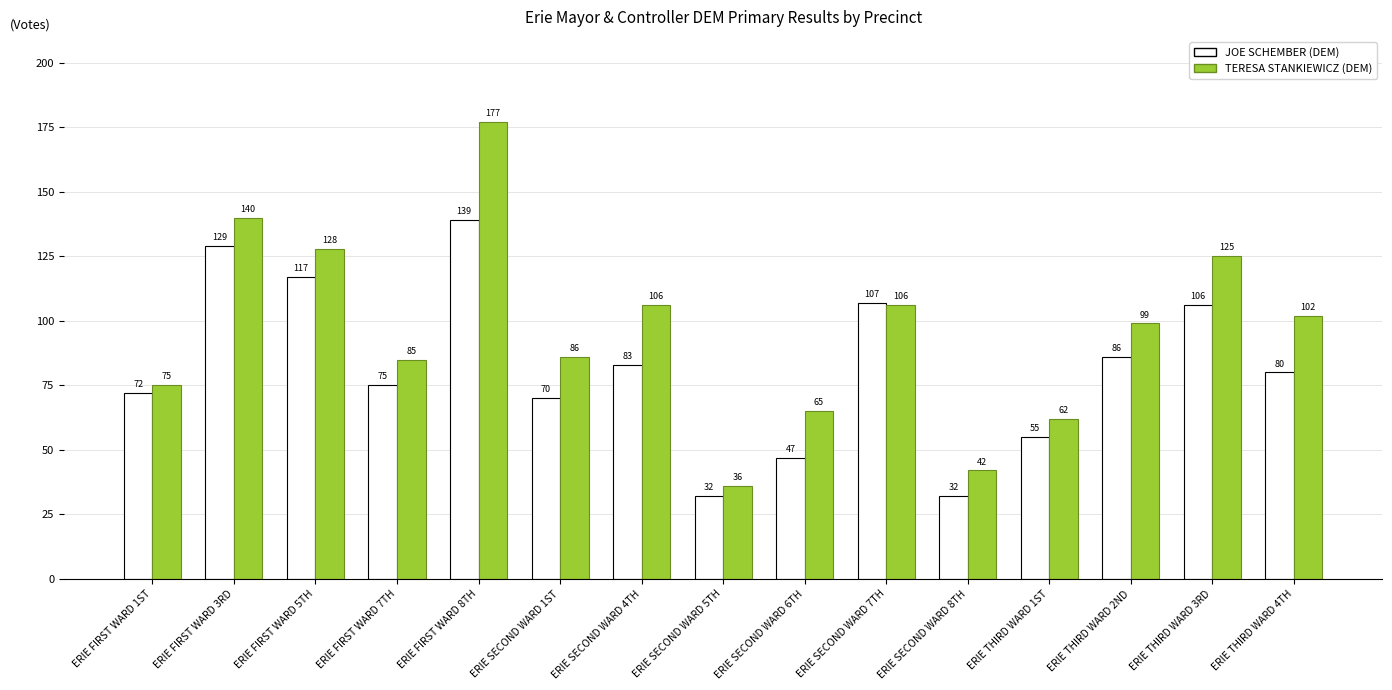

What is the total value across all series at ERIE FIRST WARD 1ST?

147